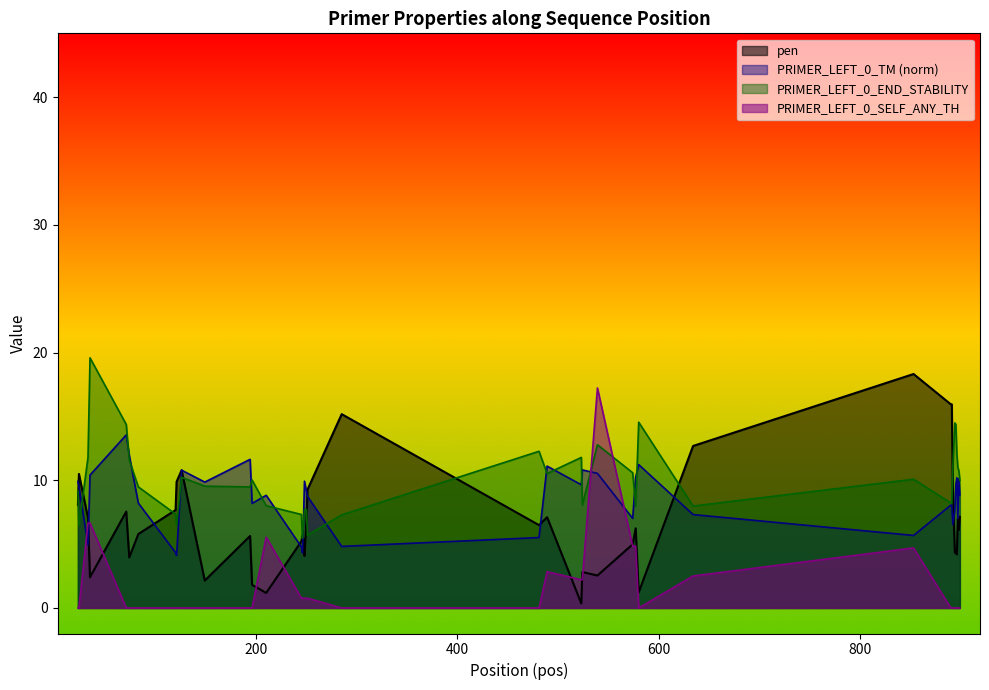

What is the sum of the pen values at 892 and 539?

12.0